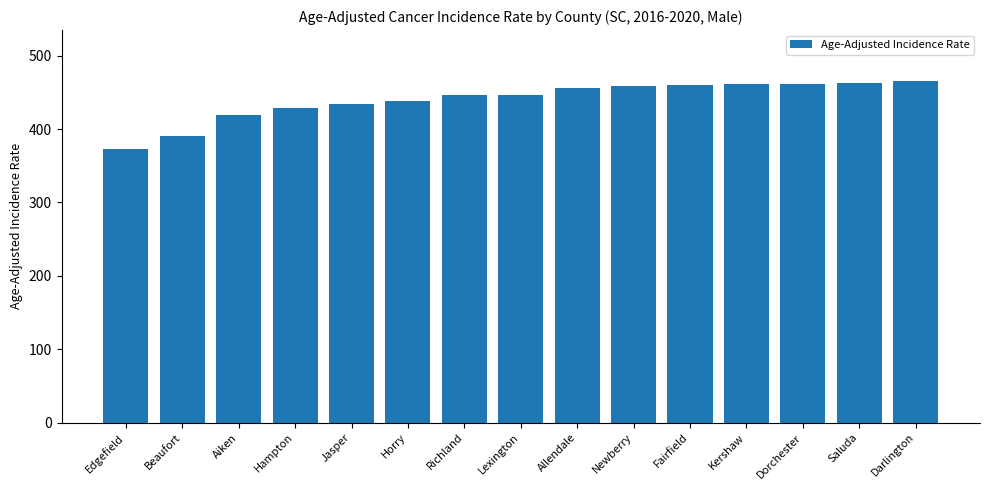

Read the value at Kershaw.

461.2